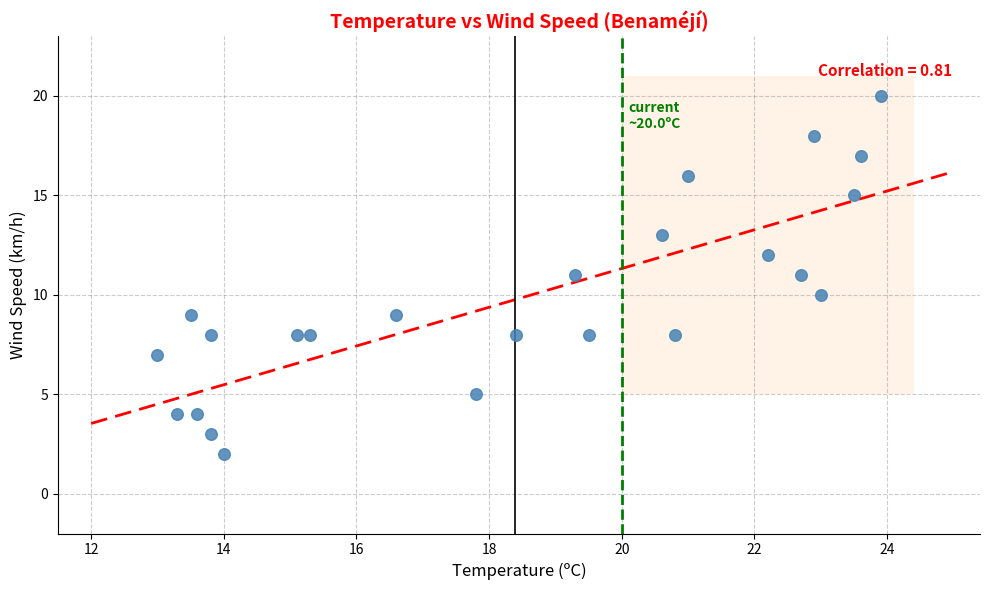

What is the range of Y values (max minus min)?

18